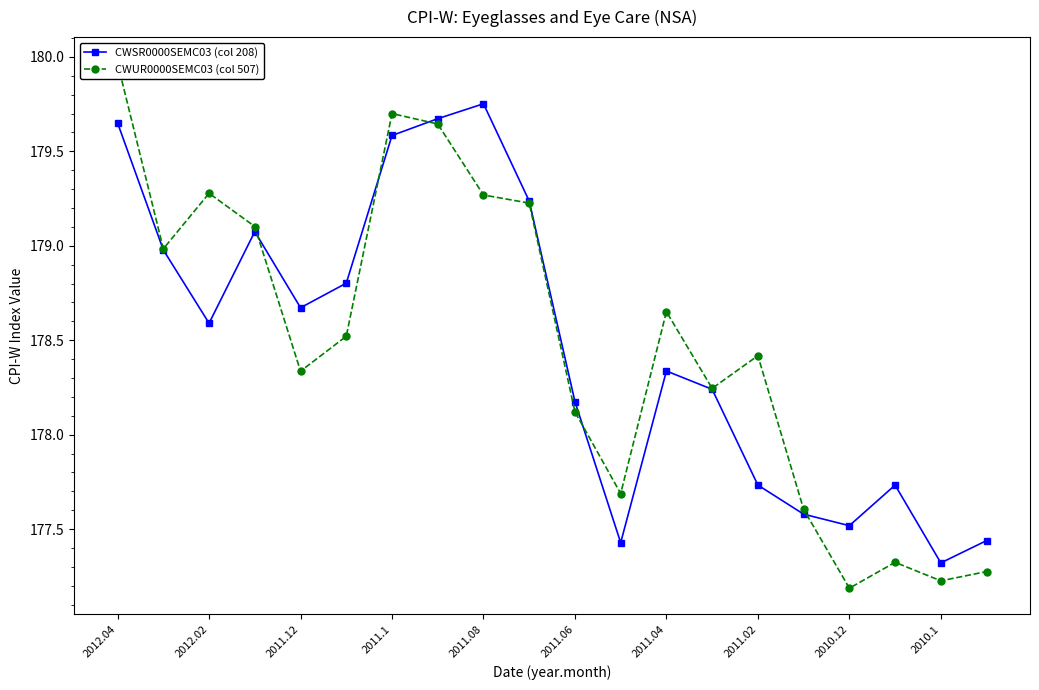

How many values in the CWSR0000SEMC03 (col 208) series are below 178?

7